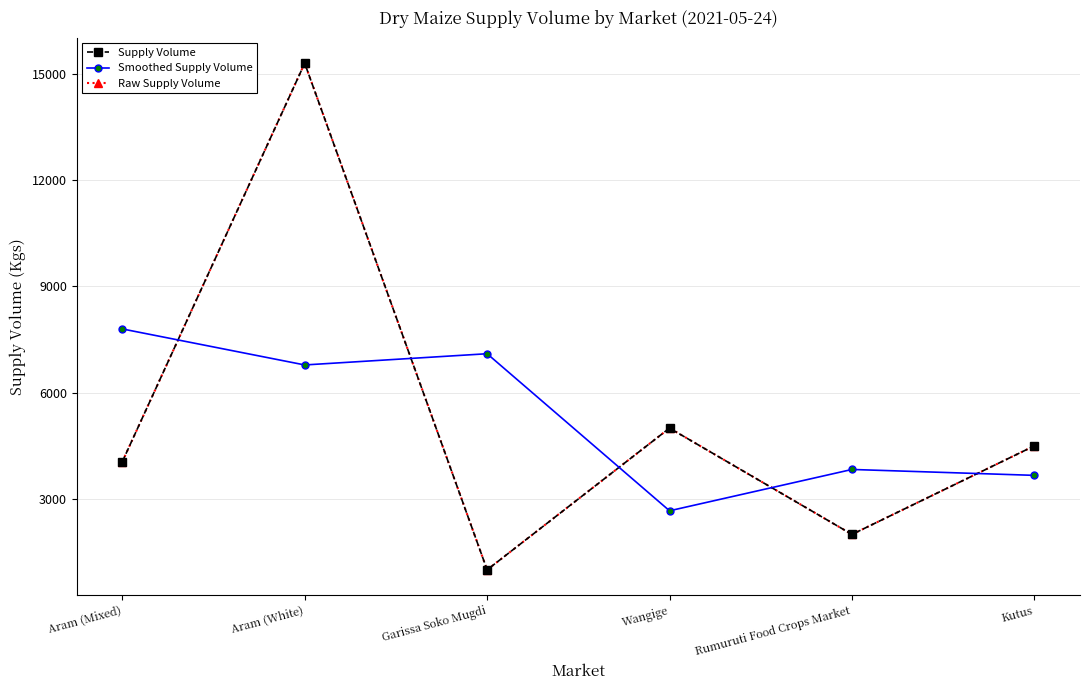

The value of Smoothed Supply Volume at Garissa Soko Mugdi is 11806.4. True or false?

False